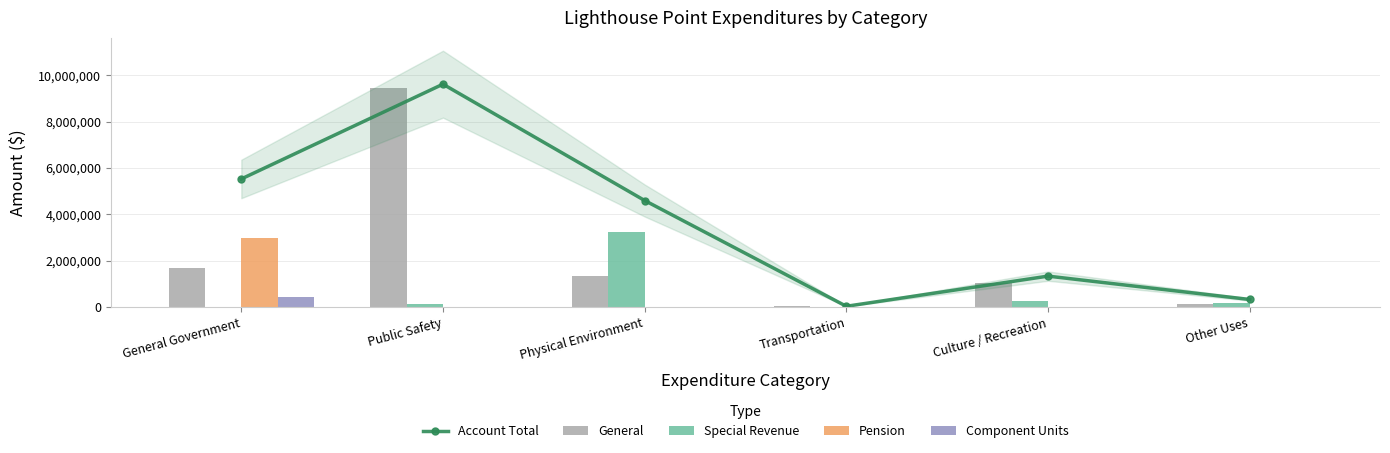

What is the label of the 1st bar from the right?

Other Uses